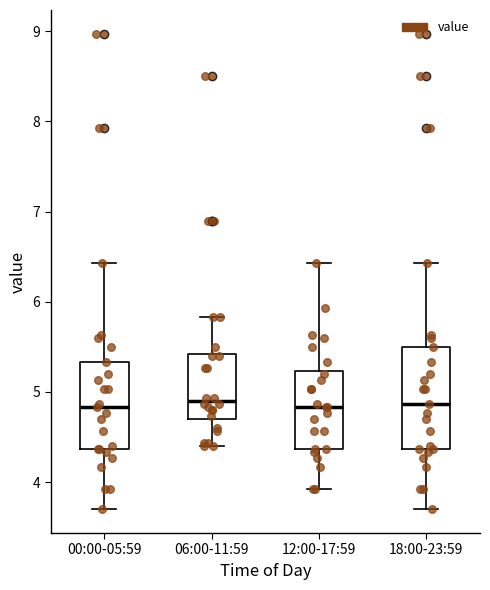

Reading left to right, read every box against the y-axis: the position of its median line, the range the box covers, and the ends of its whiskers. The values are not printed on the chart, so give them approximately, as read against the axis.

00:00-05:59: median 4.8, box 4.4 to 5.3, whiskers 3.7 to 6.4
06:00-11:59: median 4.9, box 4.7 to 5.4, whiskers 4.4 to 5.8
12:00-17:59: median 4.8, box 4.4 to 5.2, whiskers 3.9 to 6.4
18:00-23:59: median 4.9, box 4.4 to 5.5, whiskers 3.7 to 6.4